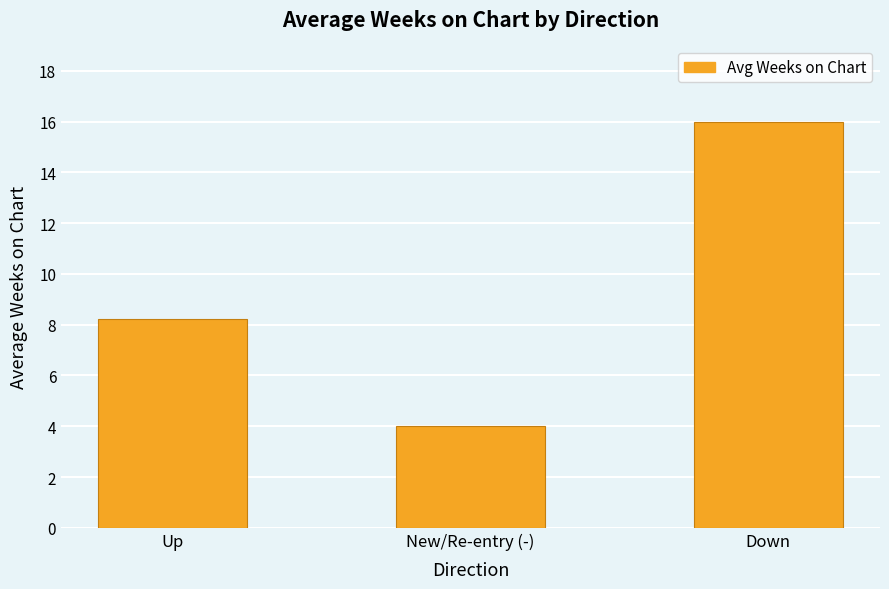

What is the value of the 1st bar from the left?

8.2